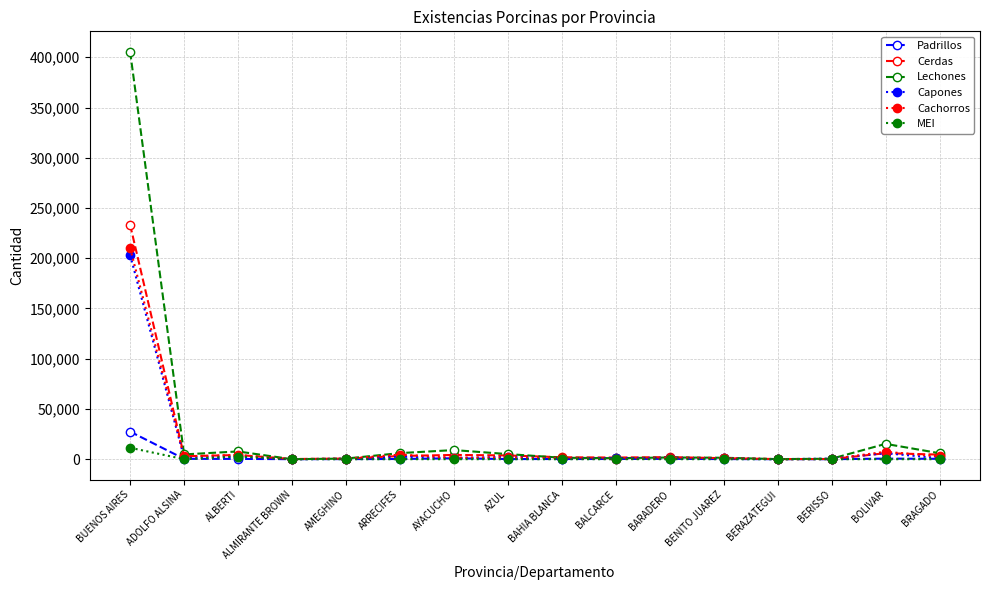

What is the maximum value shown in the chart?

405559